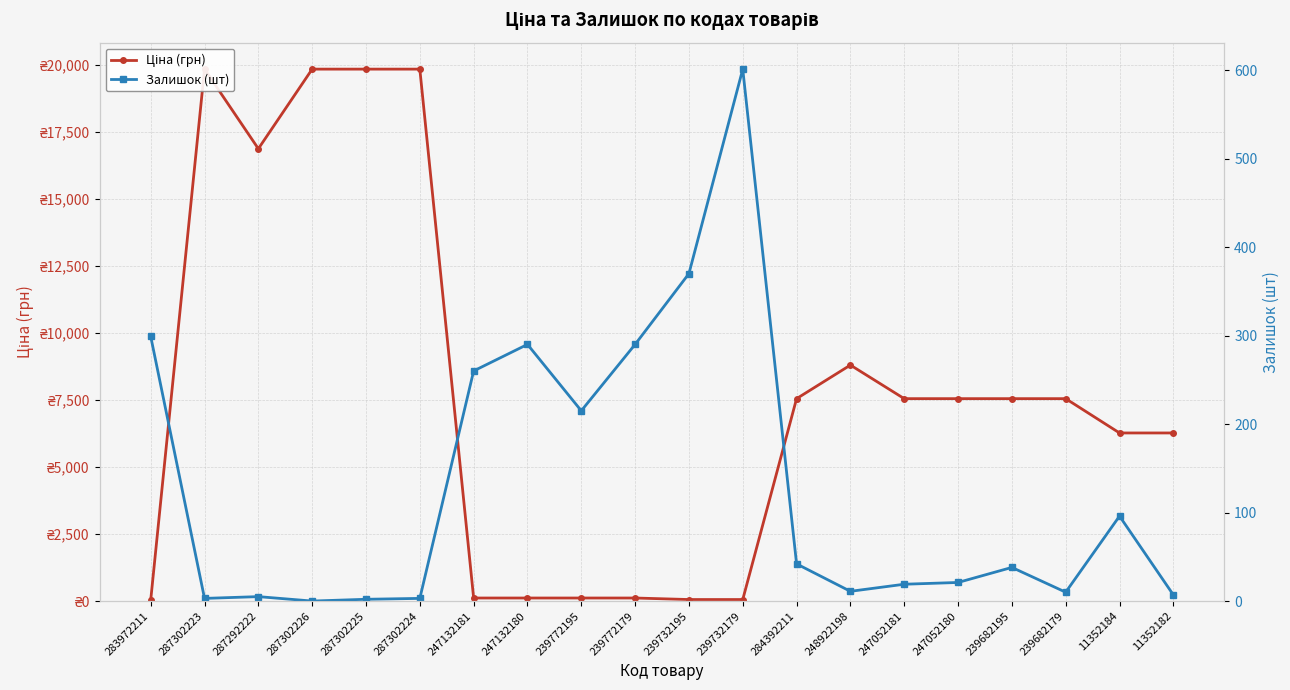

How many lines are shown in the chart?

2